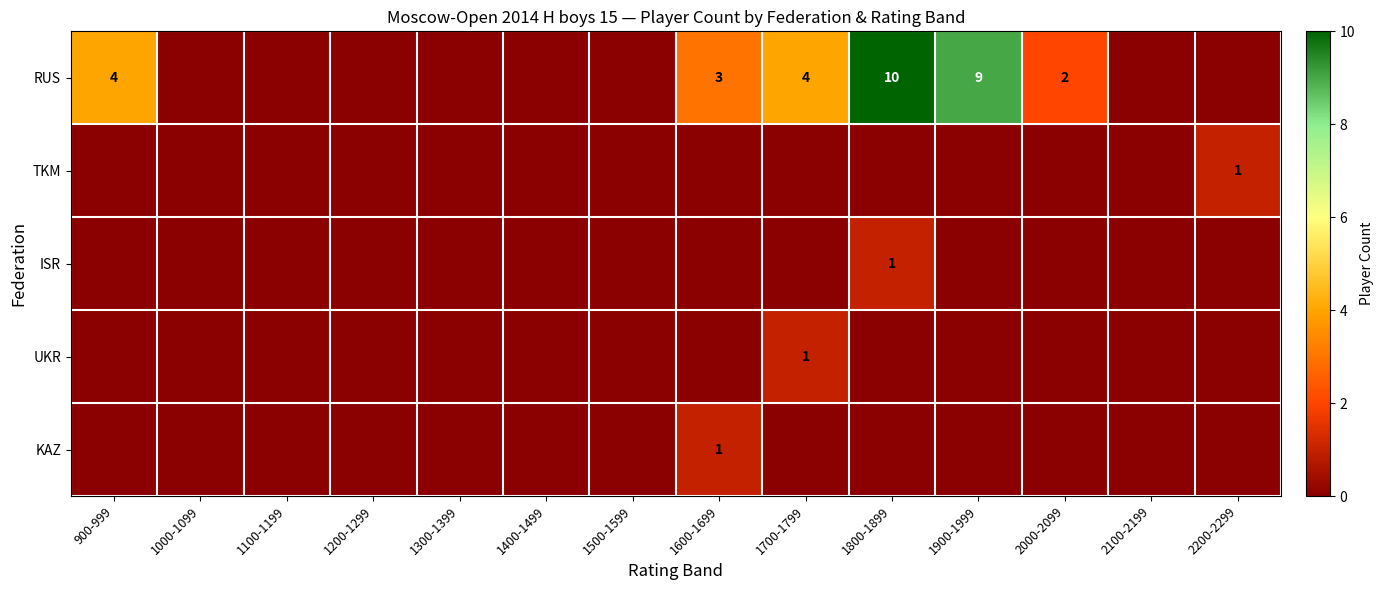

The RUS series shows 5 at 1700-1799. True or false?

False